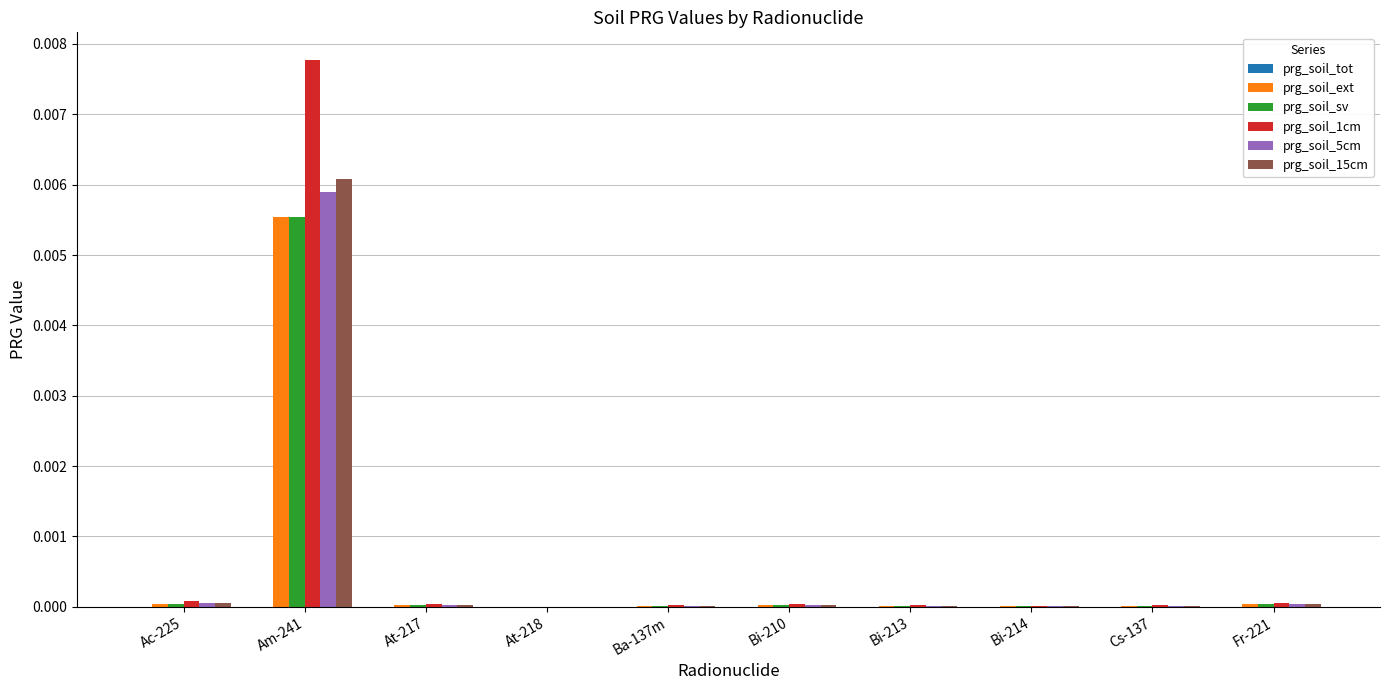

Count the number of data series in this chart.

6